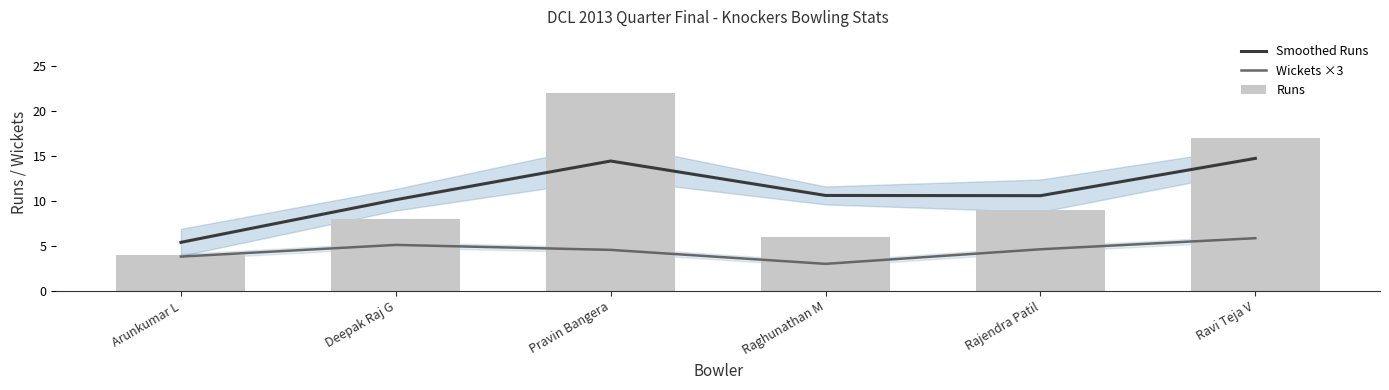

Reading left to right, transcribe all the data shown in this chart.

Smoothed Runs: Arunkumar L=5.4	Deepak Raj G=10.2	Pravin Bangera=14.5	Raghunathan M=10.6	Rajendra Patil=10.6	Ravi Teja V=14.8
Wickets ×3: Arunkumar L=3.8	Deepak Raj G=5.1	Pravin Bangera=4.6	Raghunathan M=3.0	Rajendra Patil=4.6	Ravi Teja V=5.9
Runs: Arunkumar L=4.0	Deepak Raj G=8.0	Pravin Bangera=22.0	Raghunathan M=6.0	Rajendra Patil=9.0	Ravi Teja V=17.0